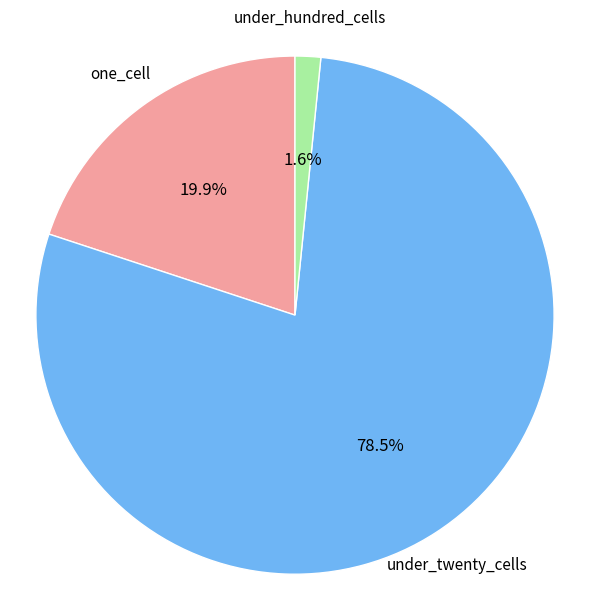

What is the largest slice in the pie chart?

under_twenty_cells